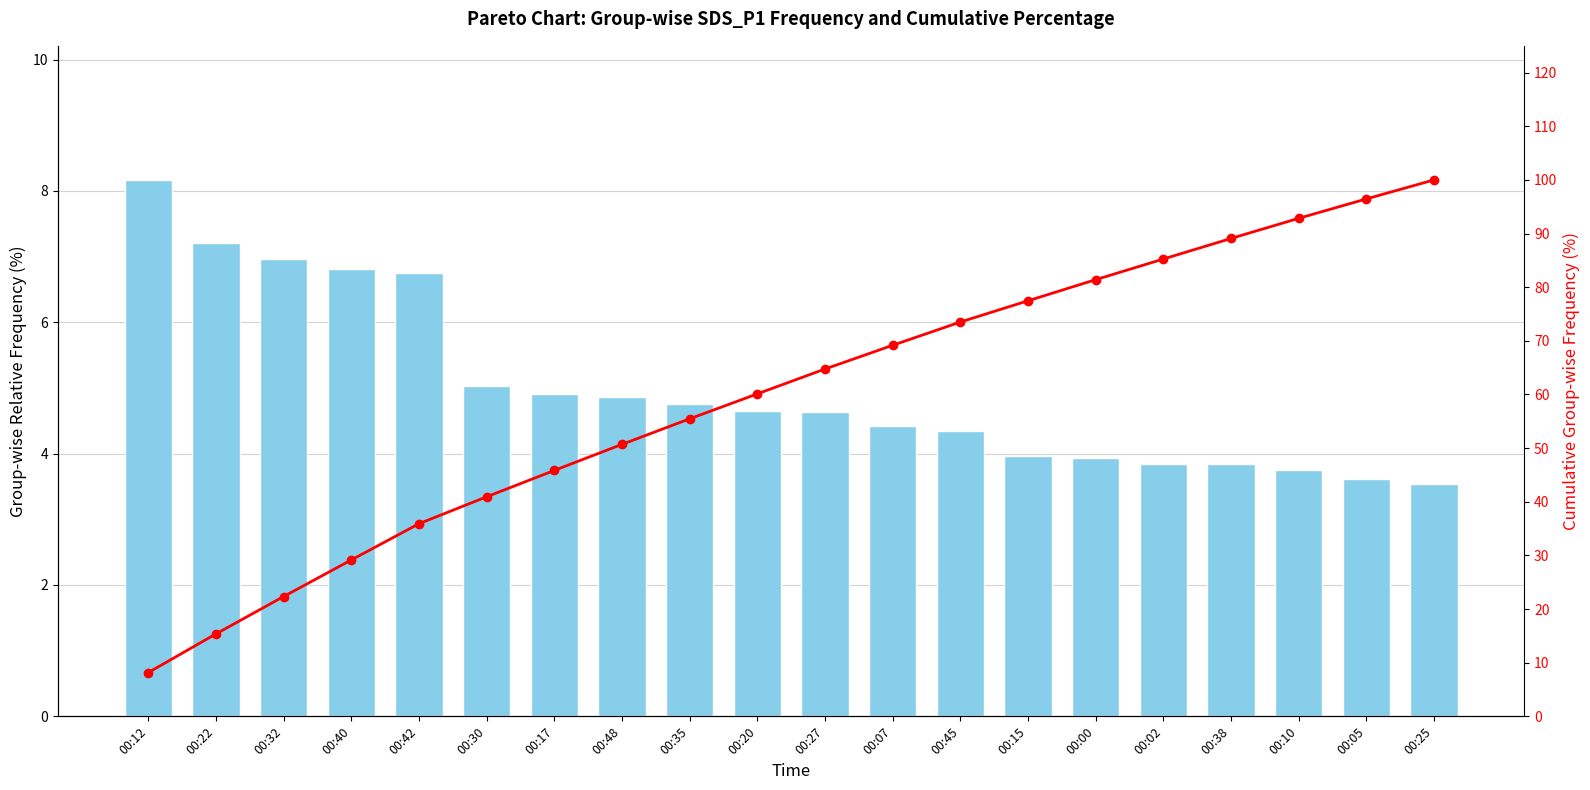

What is the label of the 17th bar from the right?

00:40